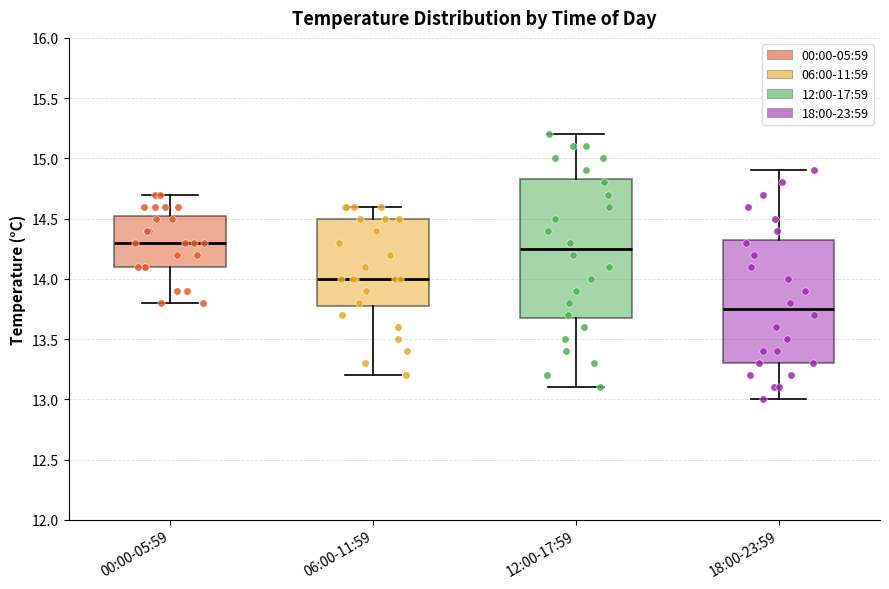

Where does the median line of the box for 00:00-05:59 sit on the y-axis? The values are not printed on the chart, so give them approximately, as read against the axis.

14.30